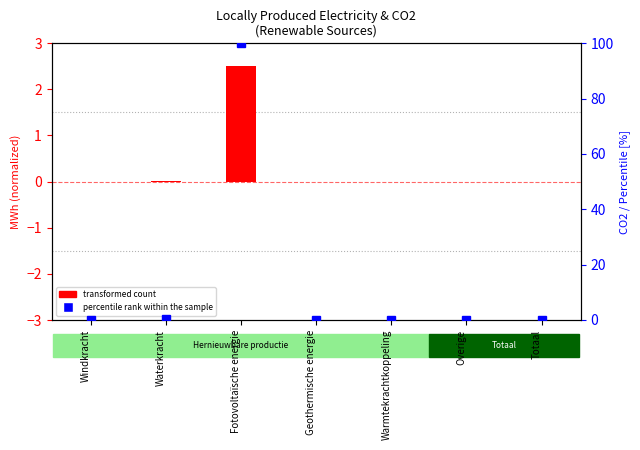

What are all the series names shown in the legend?

transformed count, percentile rank within the sample